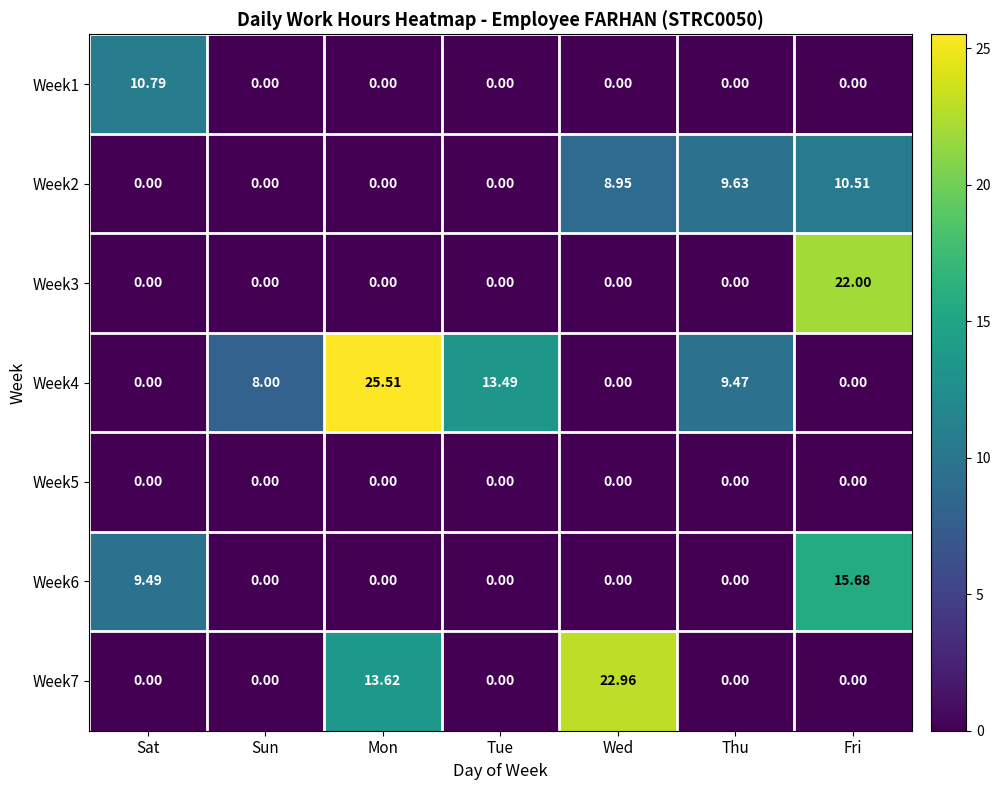

At which category is the sum across all series the highest?

Fri